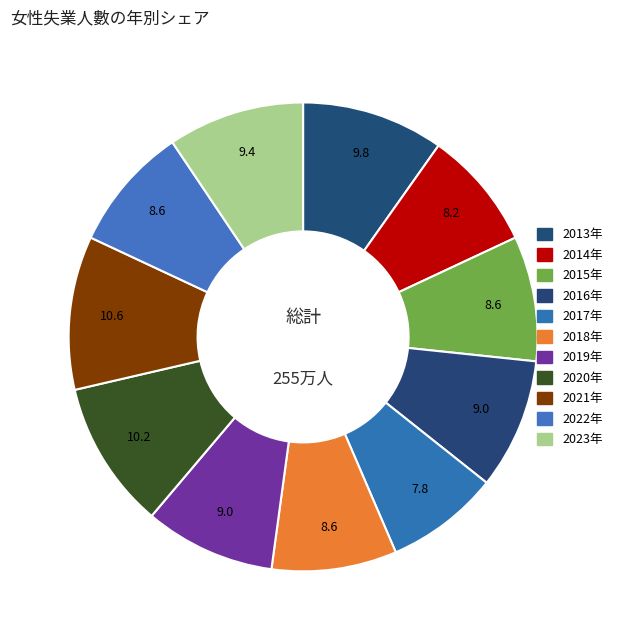

How many slices are in this pie chart?

11